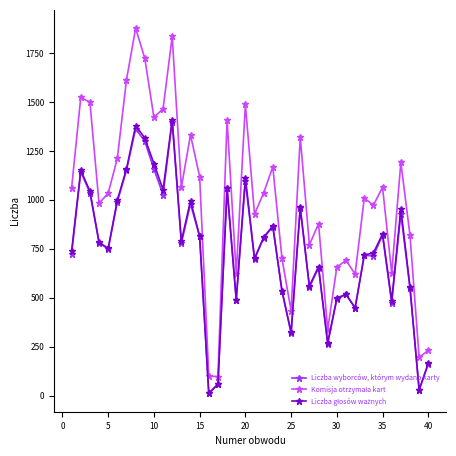

What is the value of the Liczba wyborców, którym wydano karty point at the 34th from the left?

714